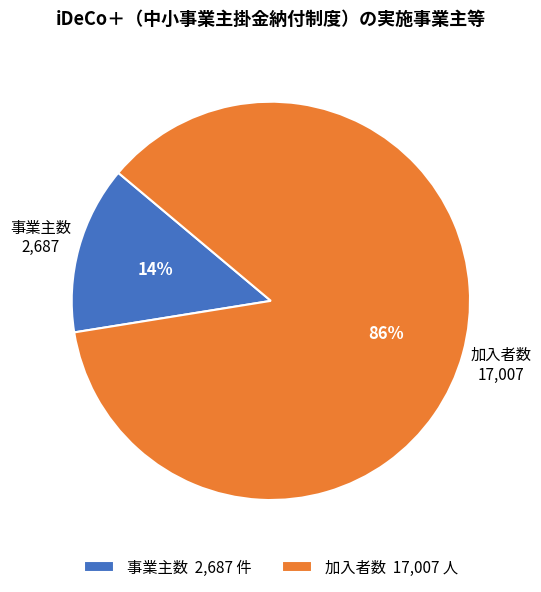

To the nearest percent, what is the combined percentage of 事業主数 and 加入者数?

100%